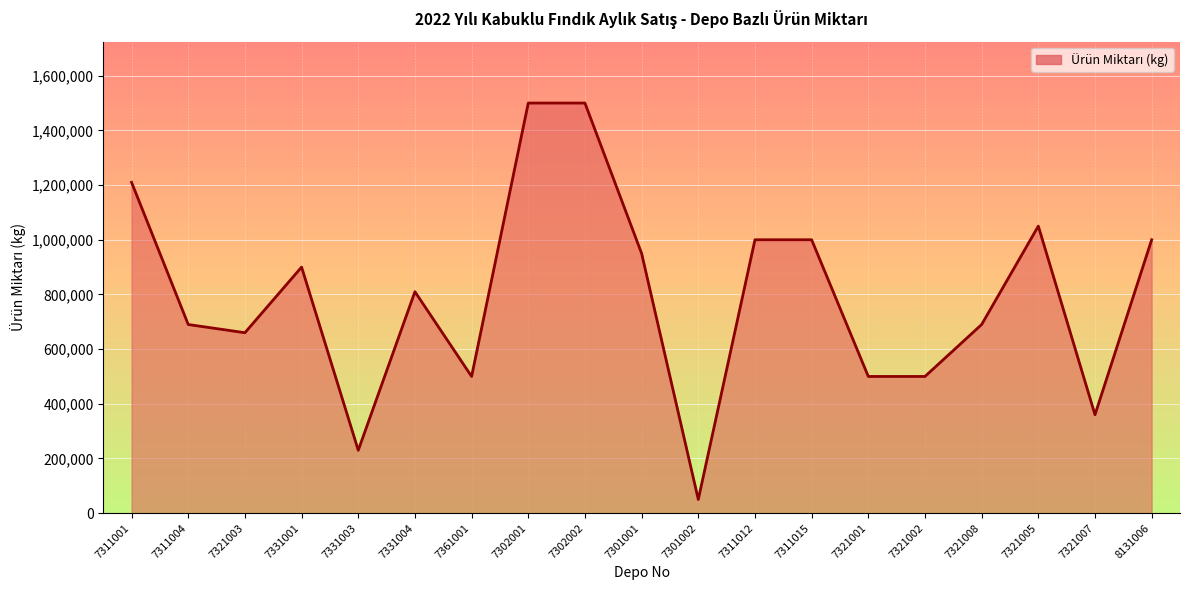

Read the value at 7331003, to the nearest 100.

230000